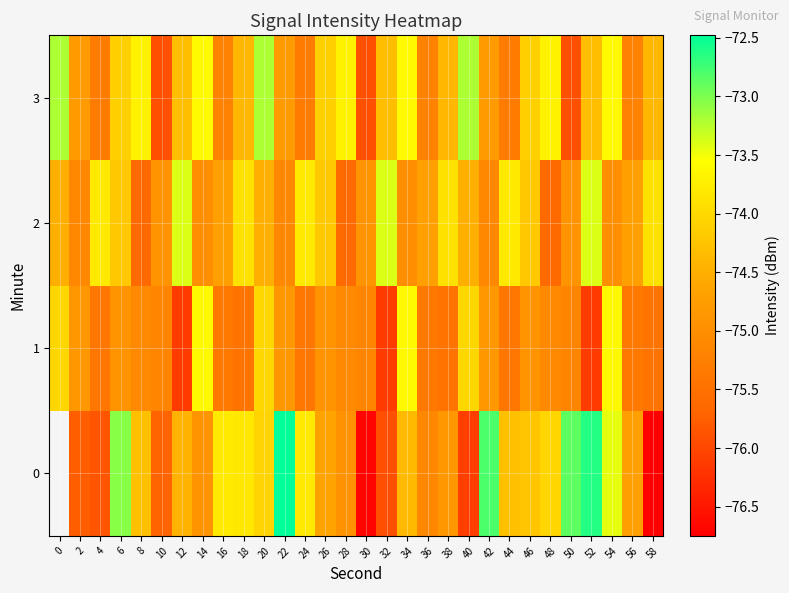

What is the sum of the 1 values at 32 and 8?

-151.2